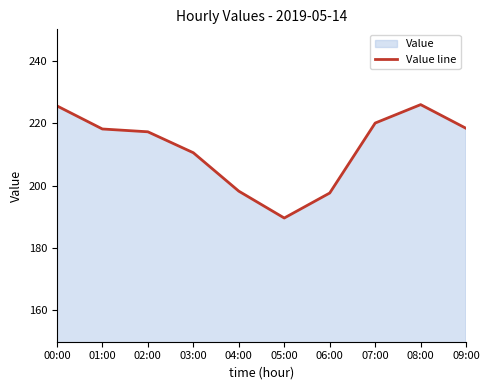

Is it true that the value at 08:00 is 225.9?

True